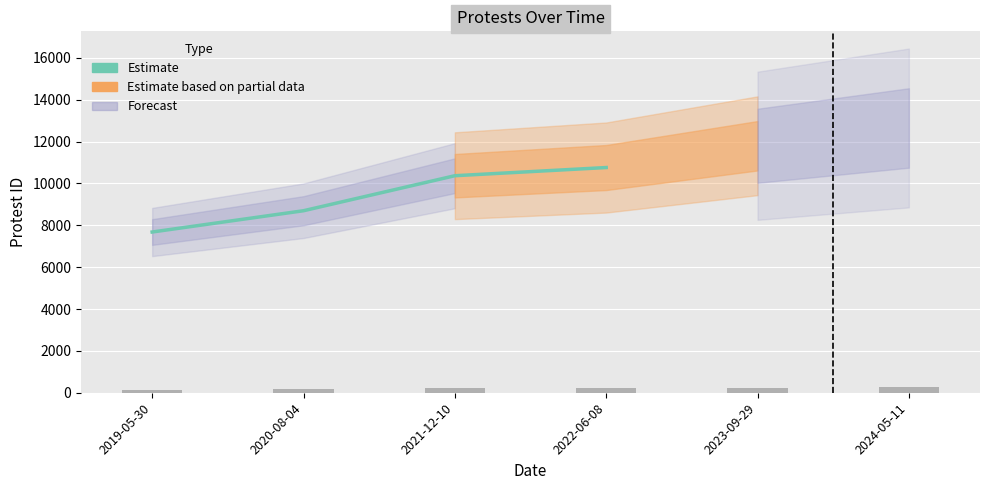

At which category does the chart reach its minimum across all series?

2019-05-30